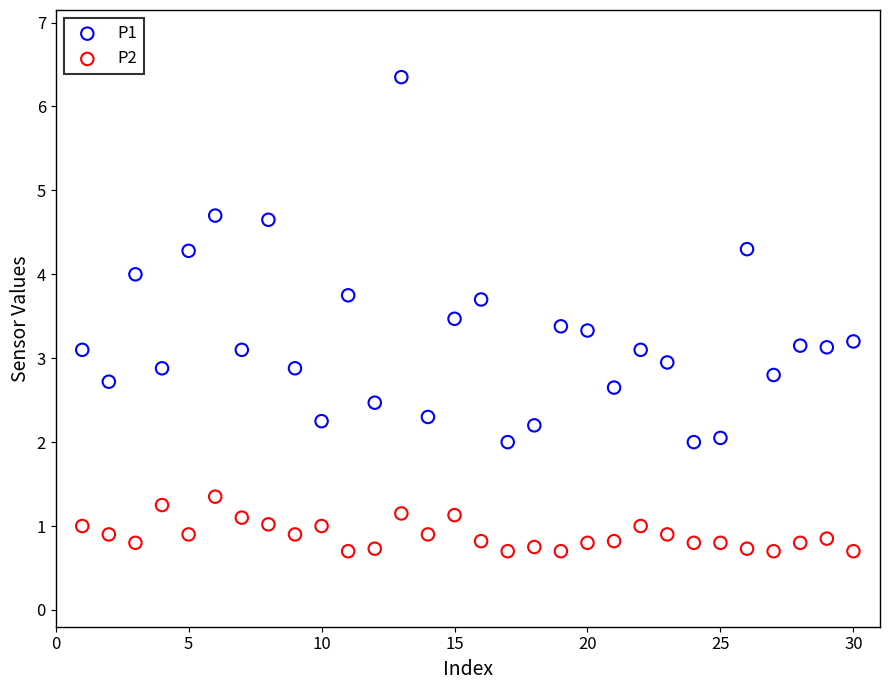

Across all data points, what is the range of X values (max minus min)?

29.0